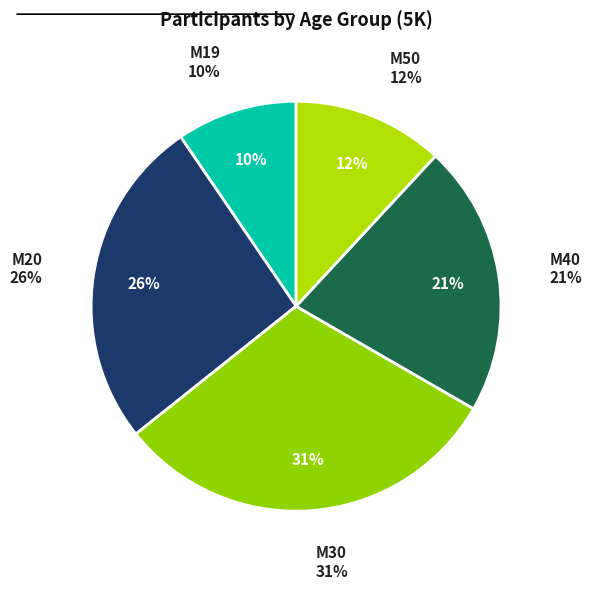

Which category has the smallest portion of the pie?

M19